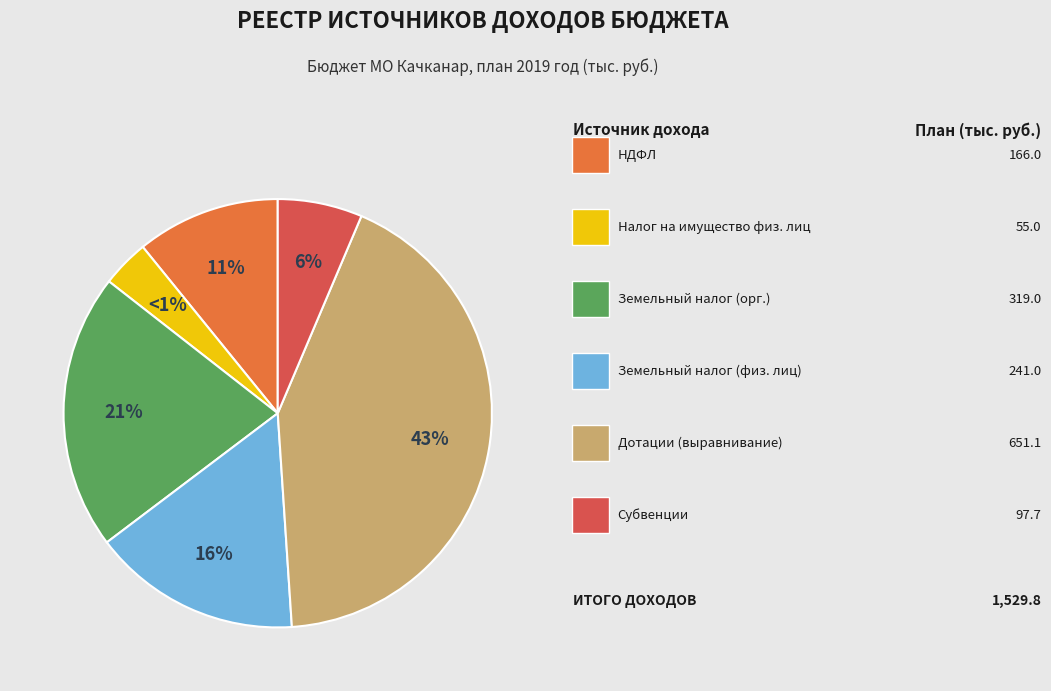

What is the ratio of the value at Земельный налог с физических лиц to the value at Налог на доходы физических лиц?

1.5